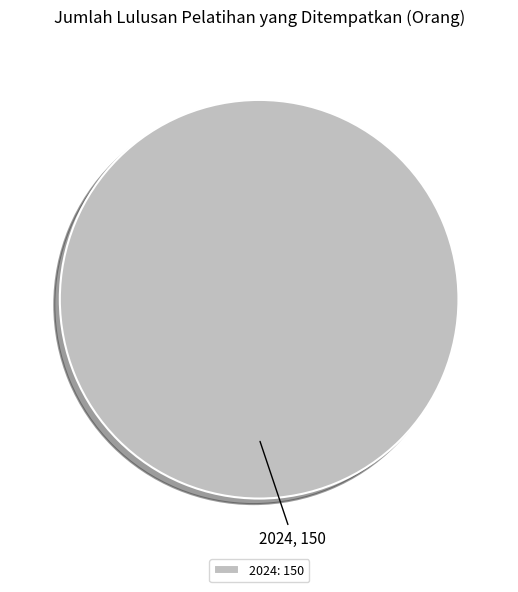

Is there a majority slice in this chart?

Yes